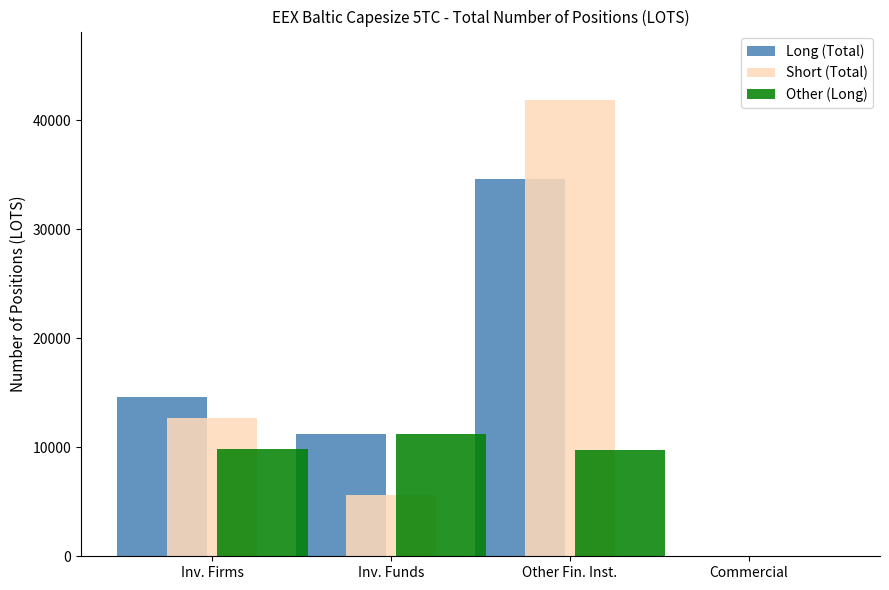

True or false: Long (Total) has a value of 22247.5 at Inv. Firms.

False